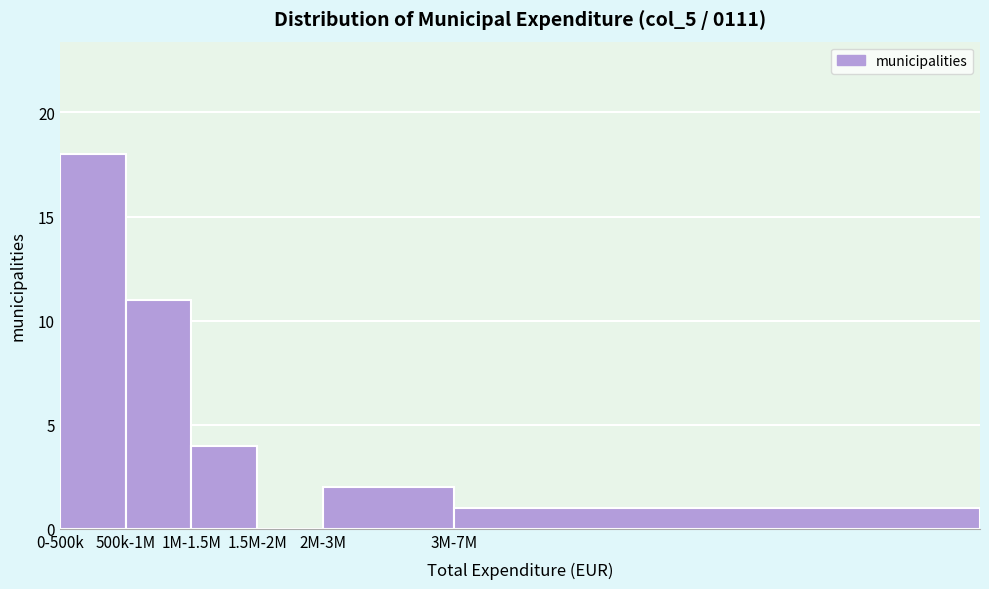

Reading left to right, what are all the values shown in this chart?

0-500k=18	500k-1M=11	1M-1.5M=4	1.5M-2M=0	2M-3M=2	3M-7M=1